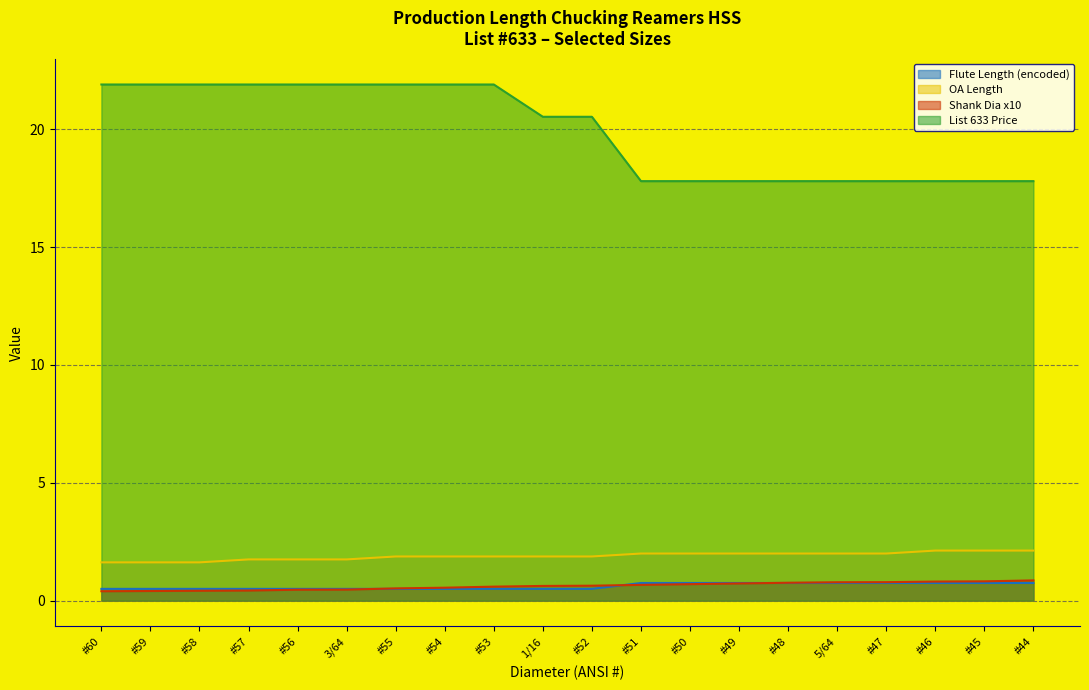

What is the sum of all Shank Dia x10 values?

12.4